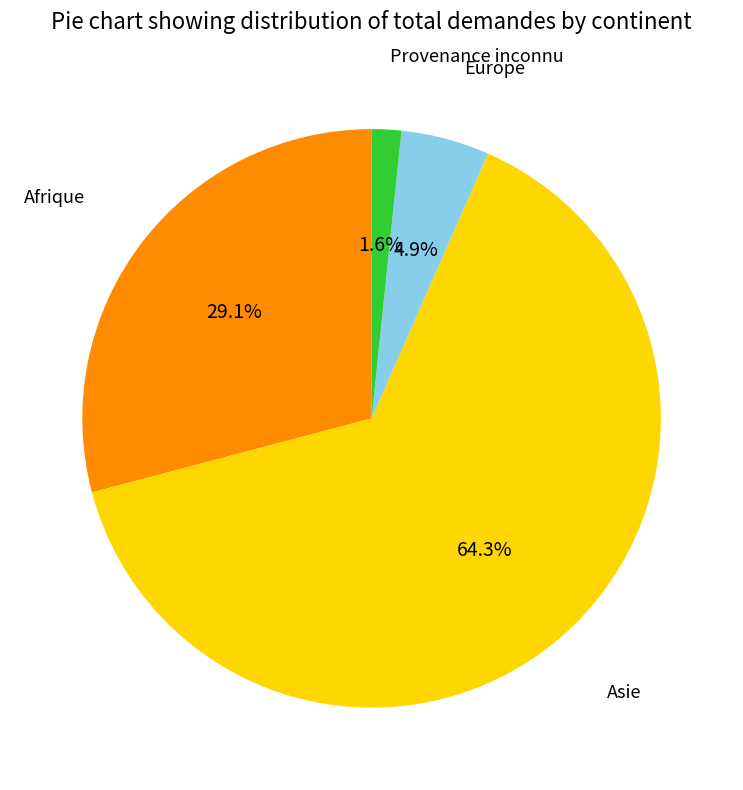

To the nearest percent, what is the difference between the largest and smallest slice percentages?

63%